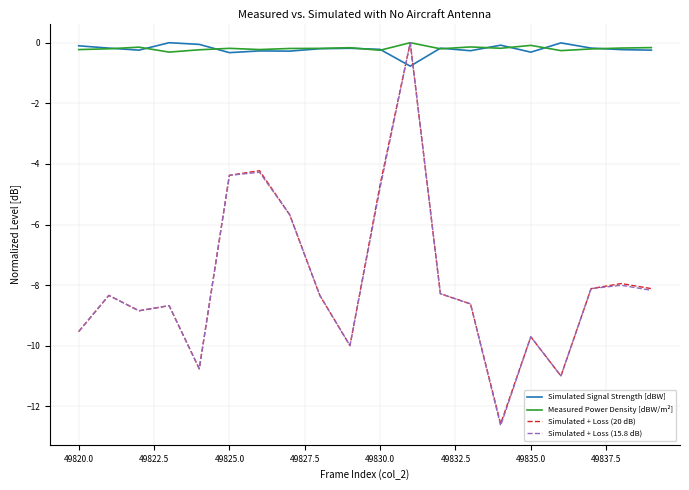

What is the minimum value shown in the chart?

-12.6